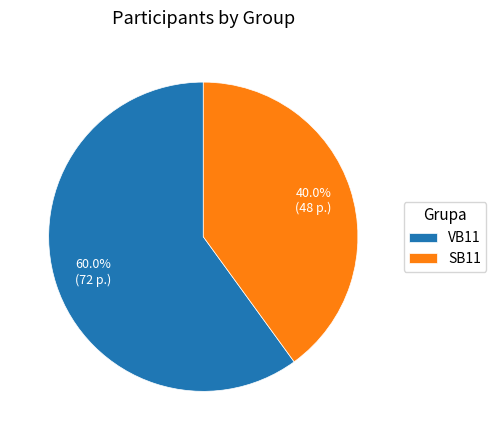

Does VB11 account for over 50% of the chart?

Yes